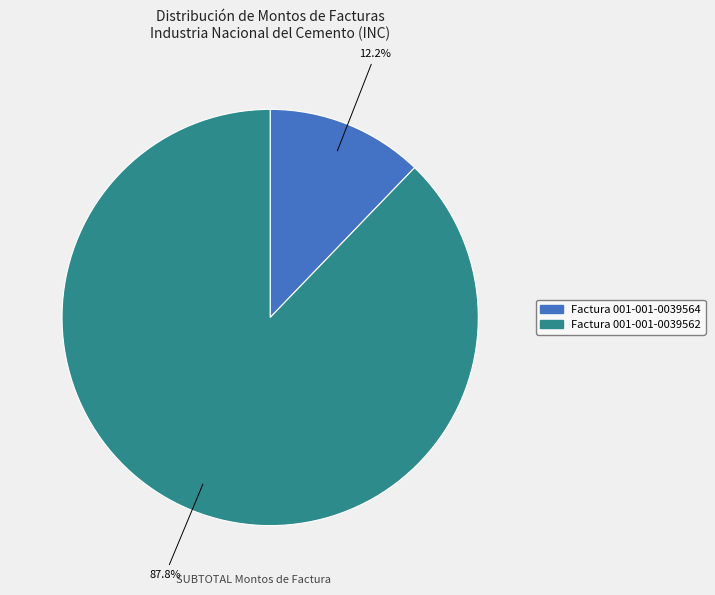

Between Factura 001-001-0039564 and Factura 001-001-0039562, which is larger?

Factura 001-001-0039562